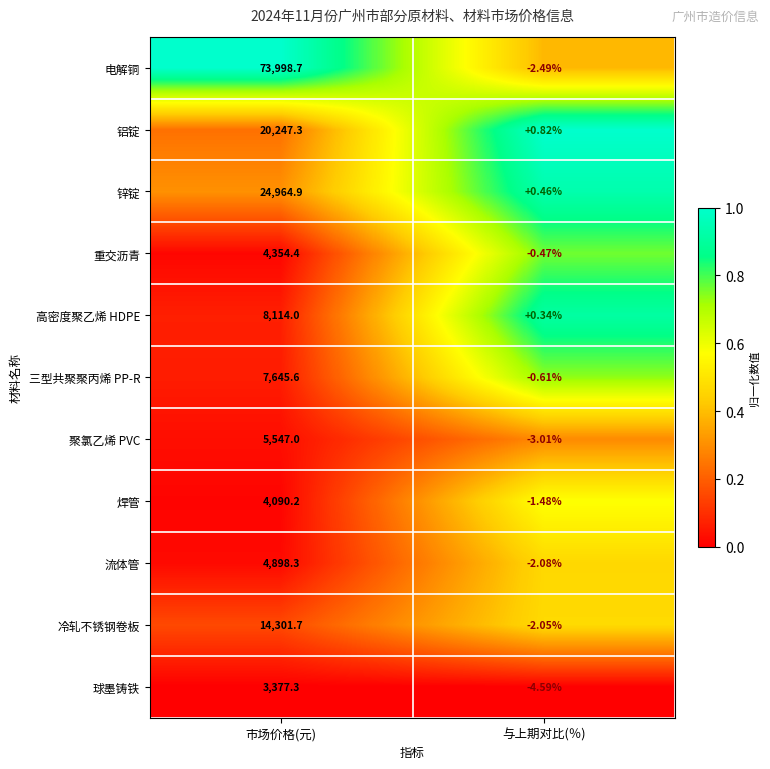

Where is 高密度聚乙烯 HDPE nearest to the value 4057?

与上期对比(％)